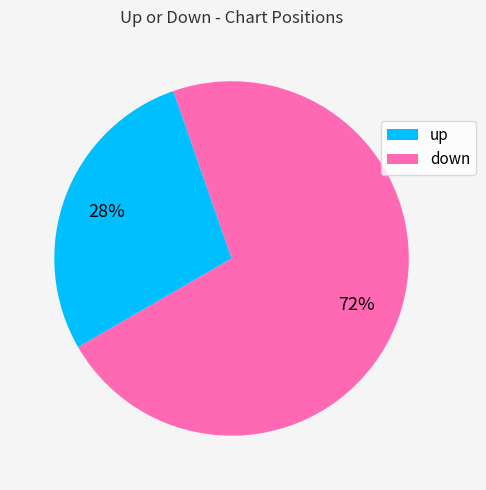

To the nearest percent, what percentage of the pie is up?

72%